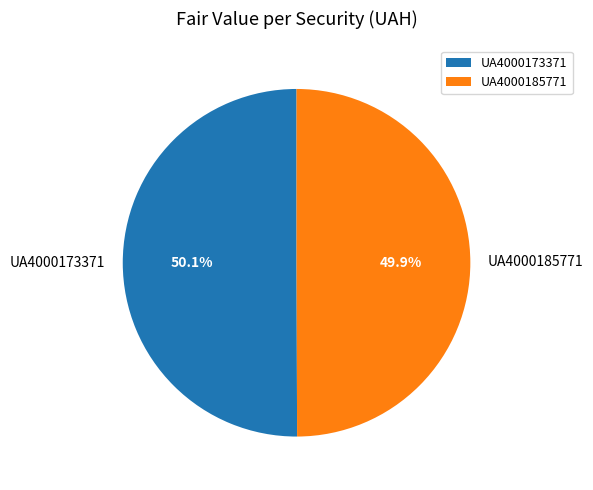

To the nearest percent, what is the average slice percentage?

50%